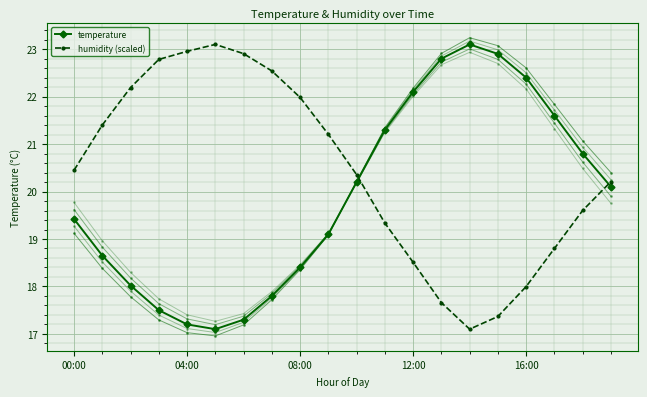

What are all the series names shown in the legend?

temperature, humidity (scaled)